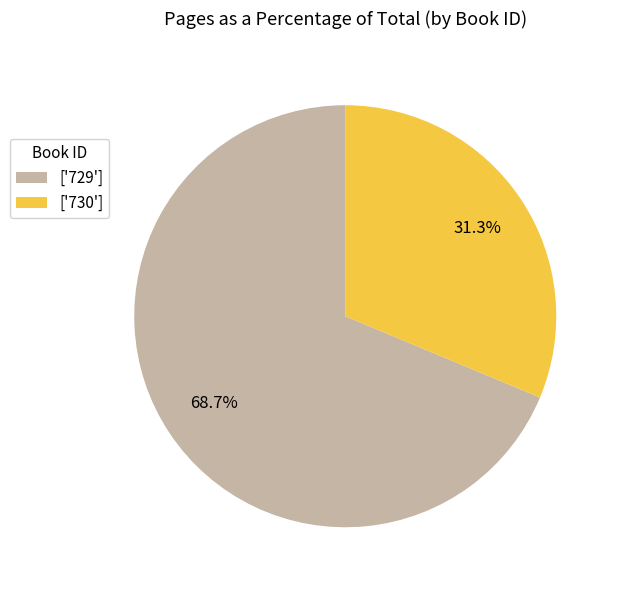

To the nearest percent, what is the average slice percentage?

50%